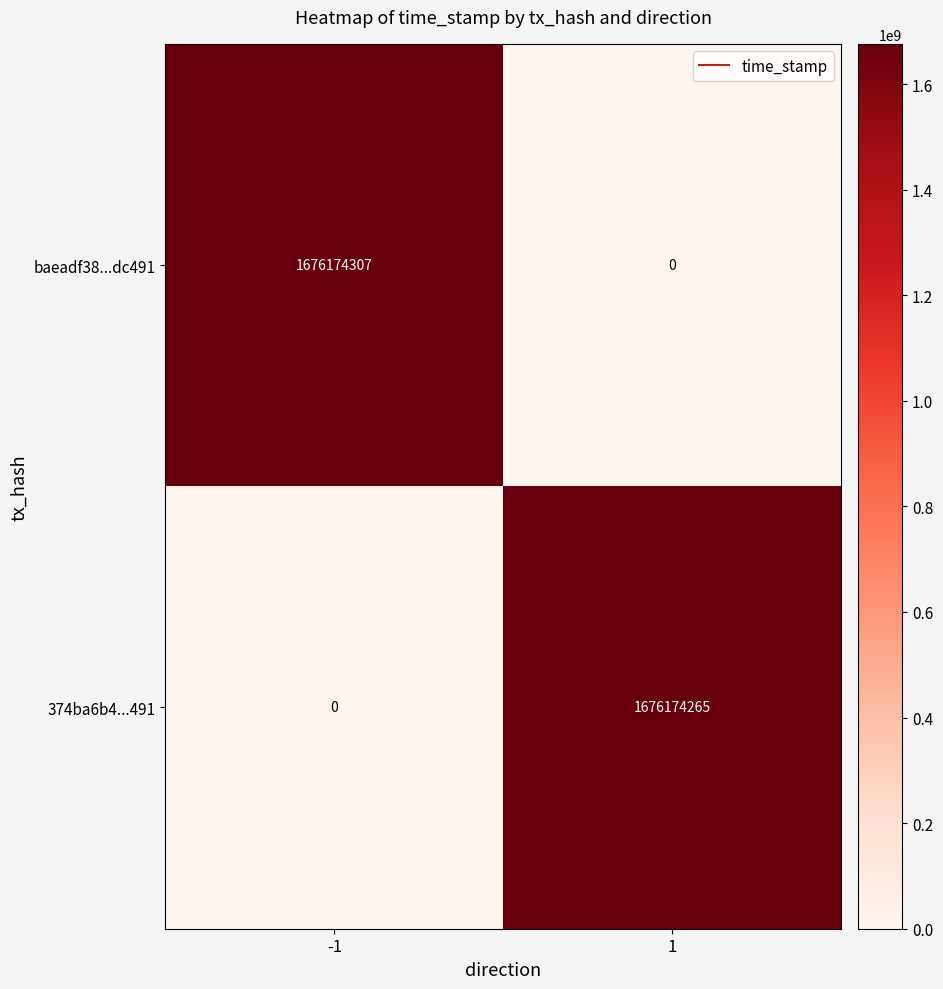

True or false: baeadf38...dc491 has a value of -669718427 at 1.

False